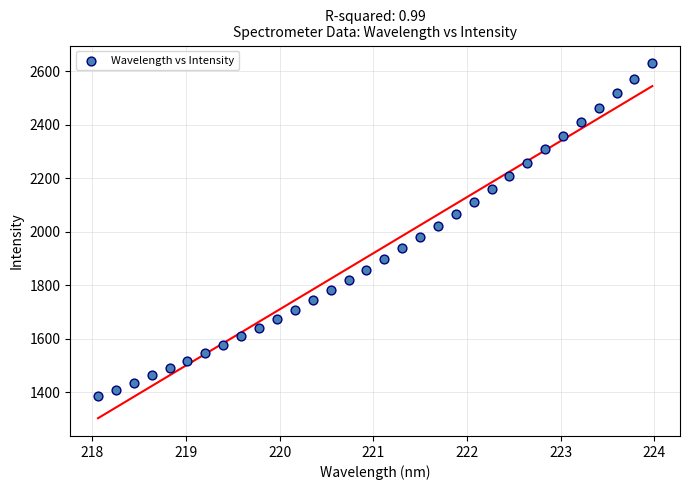

What is the range of Y values (max minus min)?

1244.3